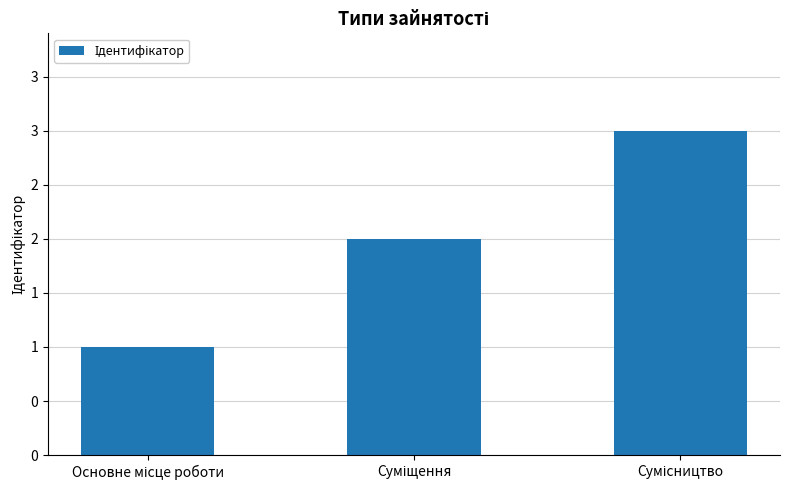

At which category does the chart reach its minimum across all series?

Основне місце роботи